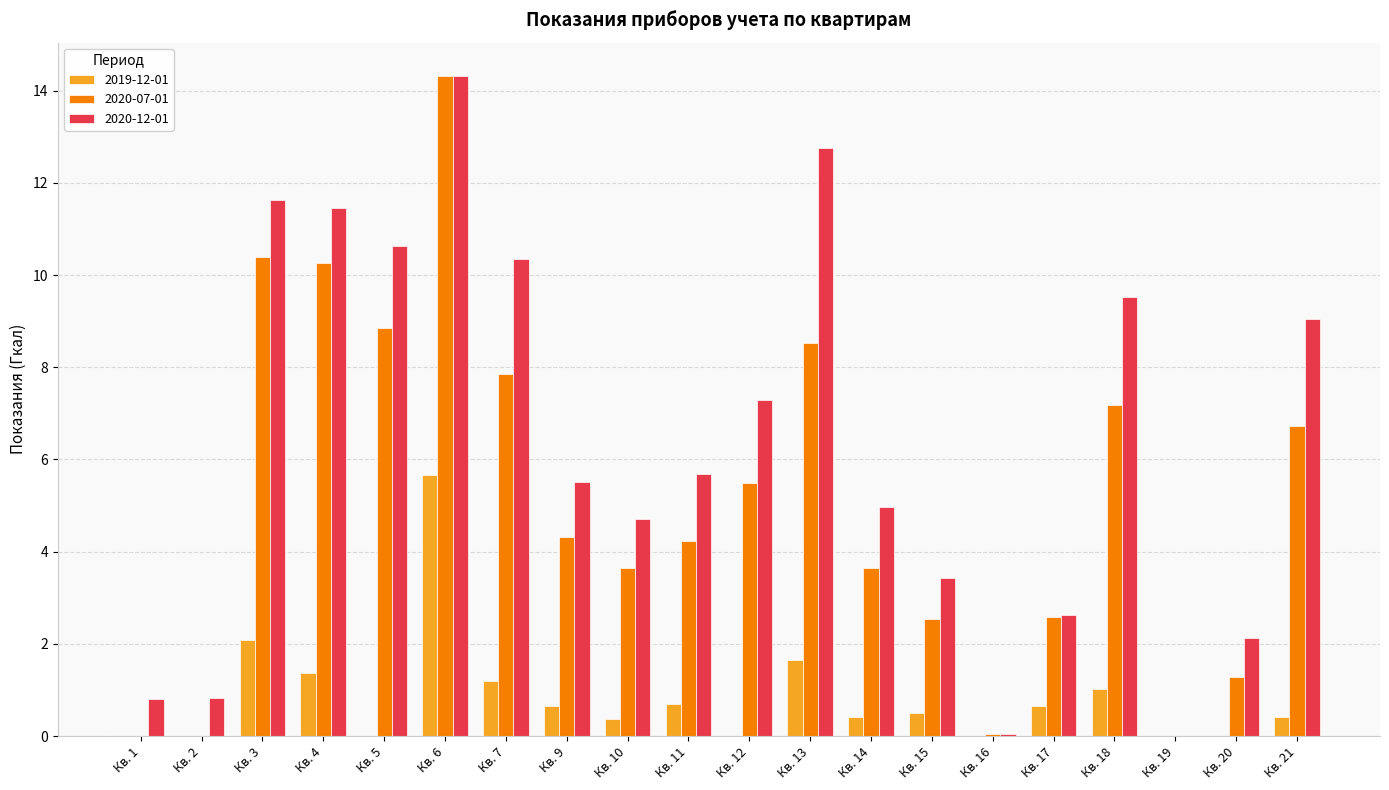

How many data points in 2020-07-01 are above 4?

11